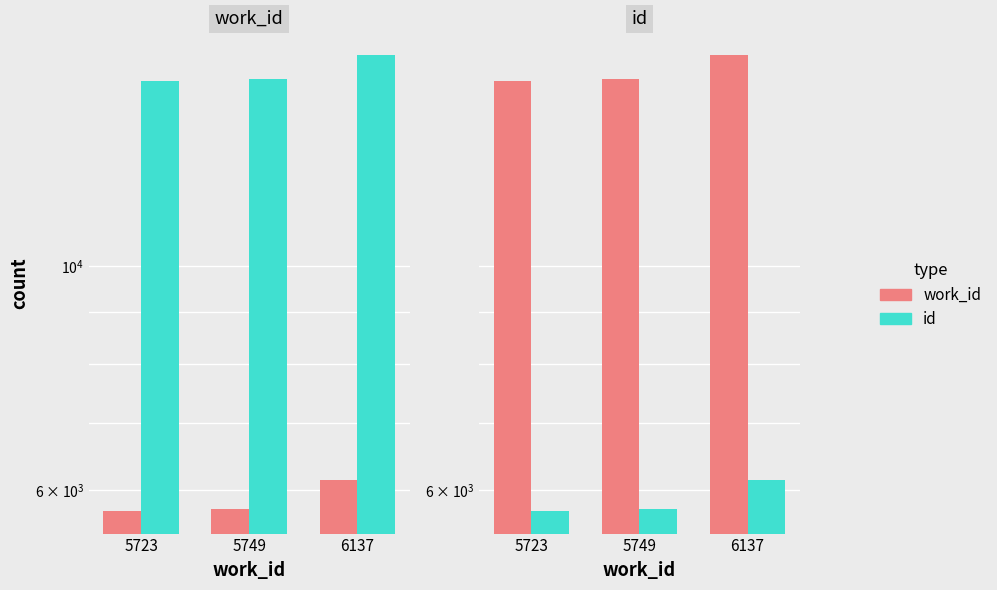

At how many categories does at least one series exceed 12887?

3